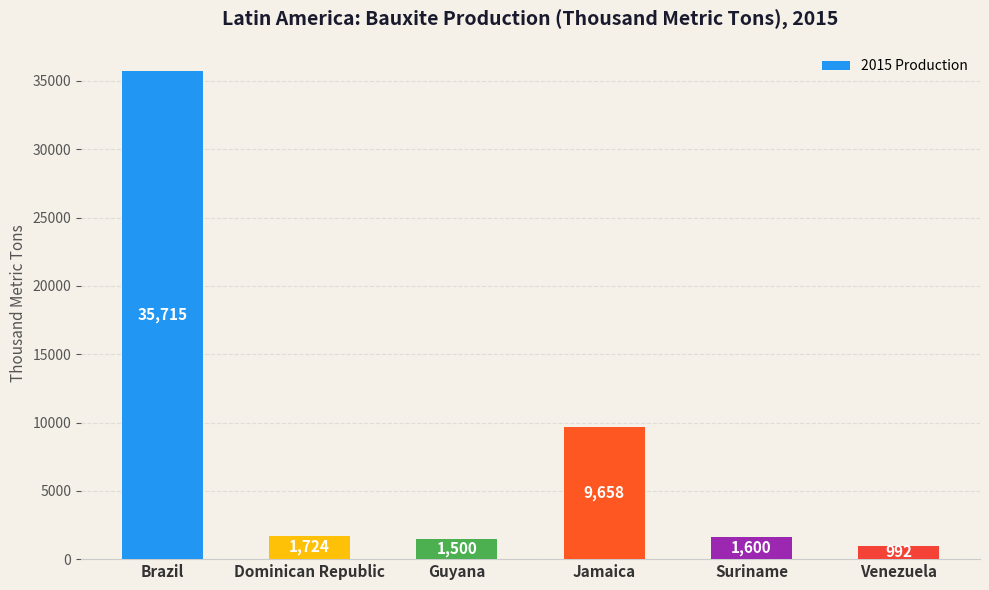

What is the label of the 1st bar from the right?

Venezuela